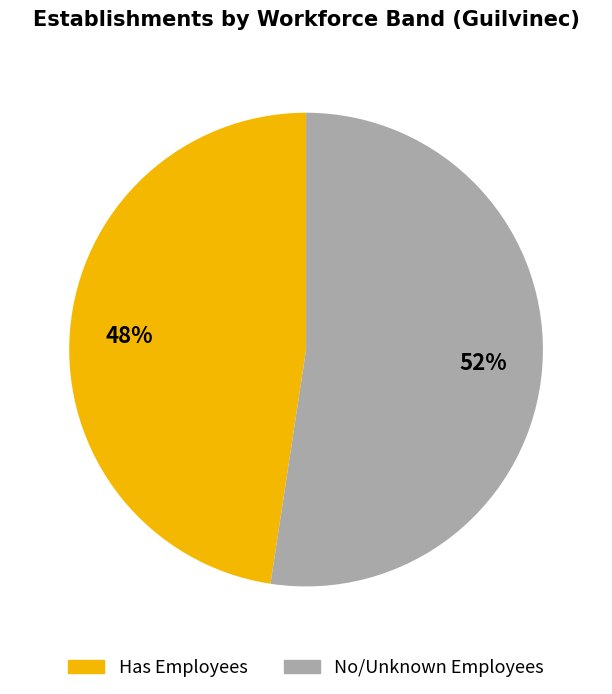

Is it true that Has Employees is 36% of the pie?

False